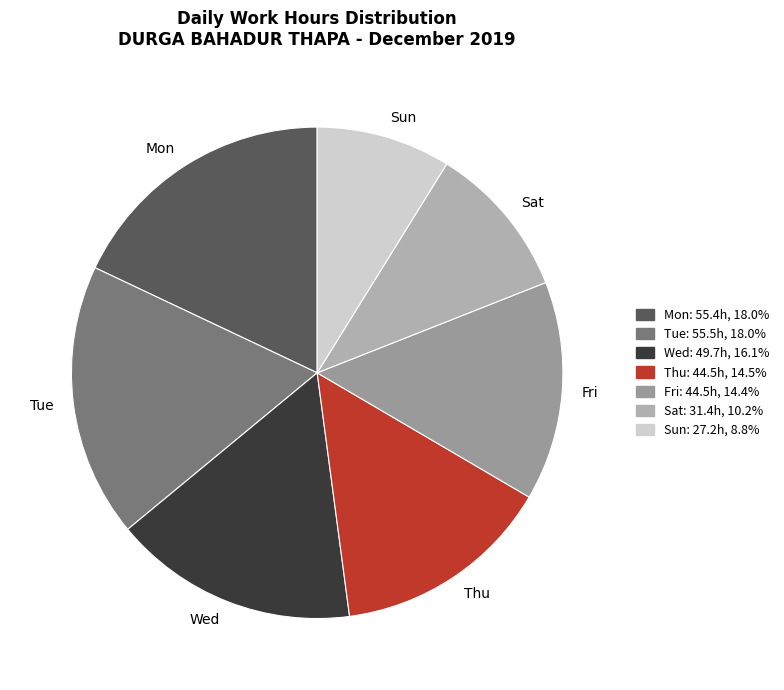

Which slice is the smallest?

Sun